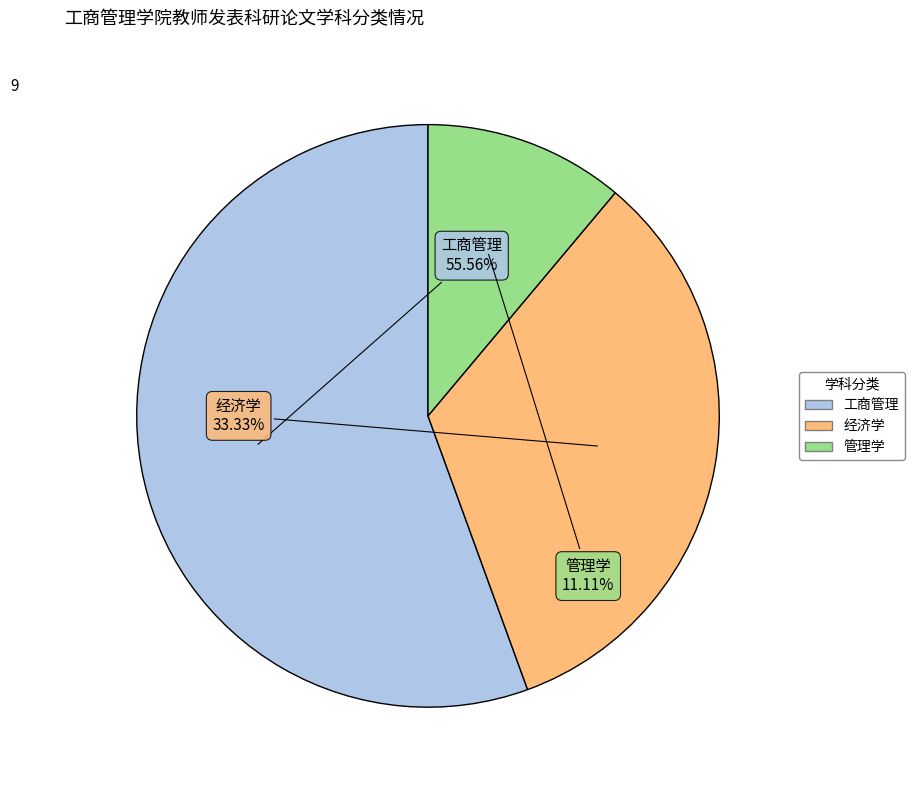

How many slices are in this pie chart?

3